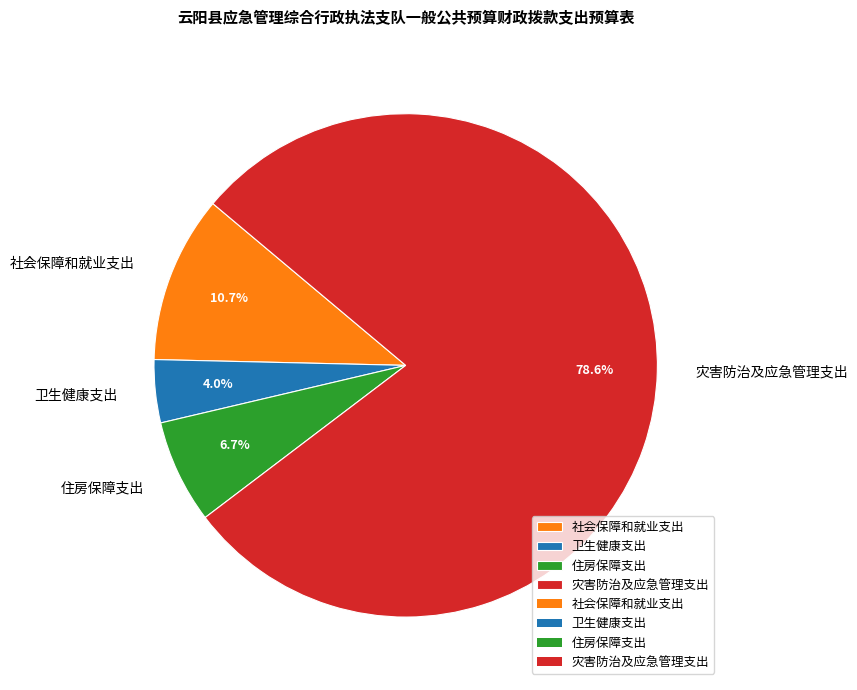

What is the smallest slice in the pie chart?

卫生健康支出